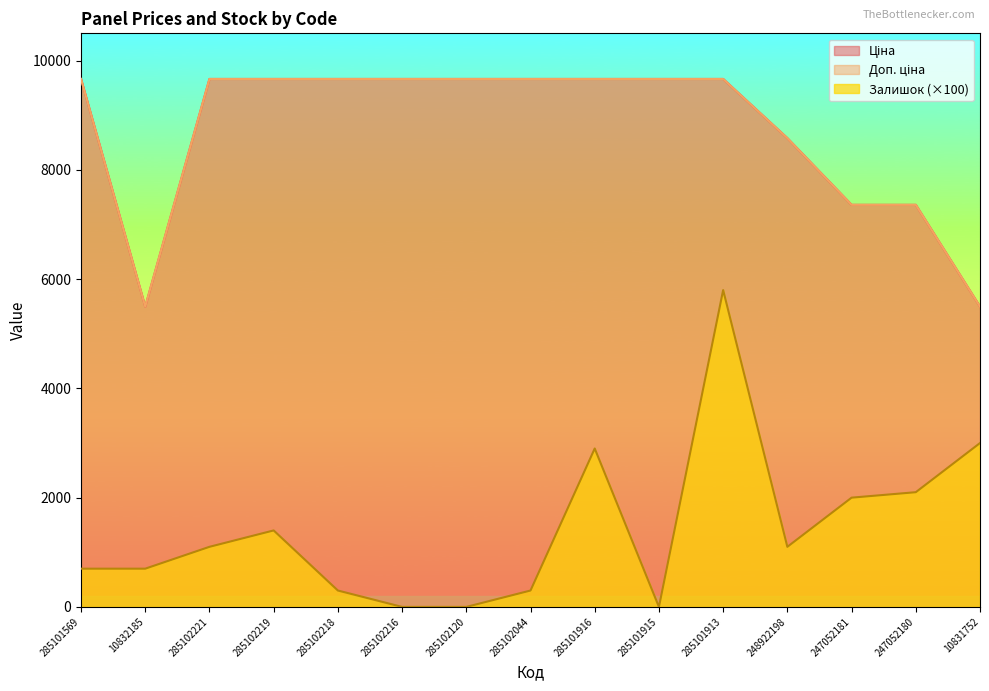

How many interior local valleys does the Доп. ціна series have?

1